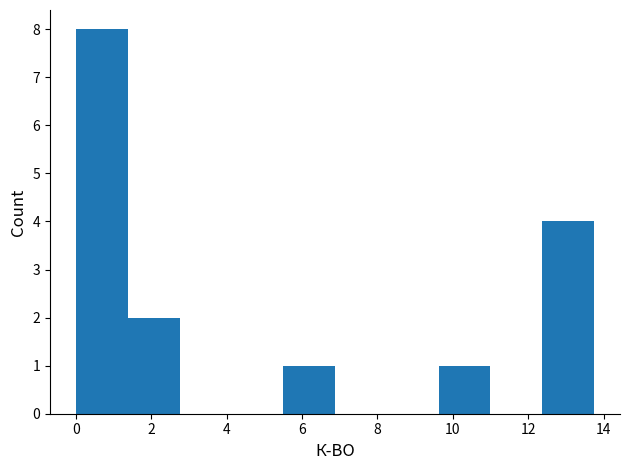

Reading left to right, transcribe this chart: for each bar, give the range it covers on the x-axis and its height. Neither the bar edges nor the heights are printed on the chart, so give them approximately, as read against the axes.

0.0 to 1.4: 8
1.4 to 2.8: 2
2.8 to 4.2: 0
4.2 to 5.6: 0
5.6 to 6.8: 1
6.8 to 8.2: 0
8.2 to 9.6: 0
9.6 to 11.0: 1
11.0 to 12.4: 0
12.4 to 13.8: 4